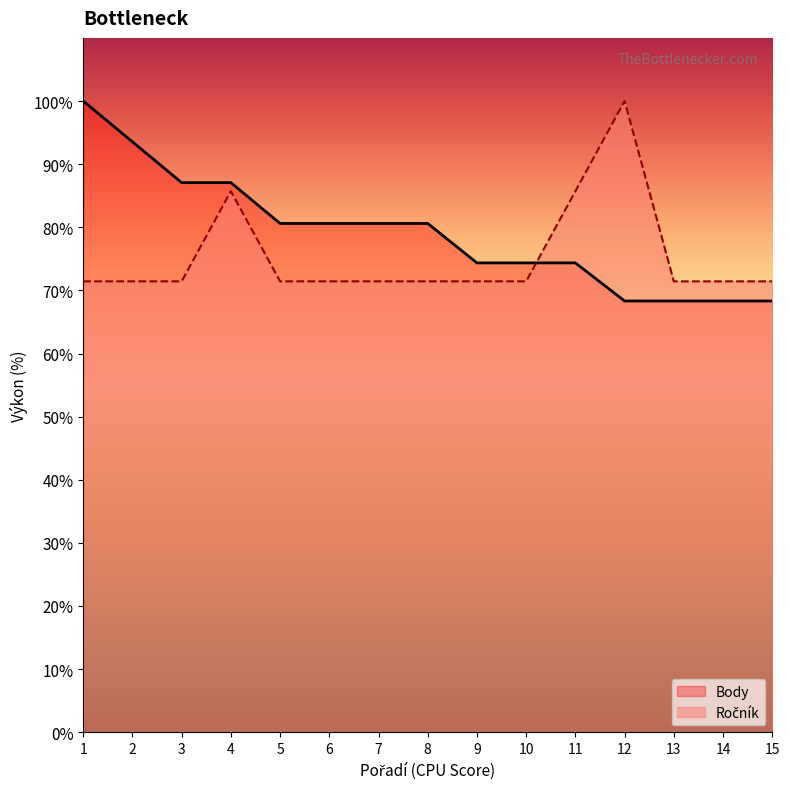

True or false: Ročník and Body intersect in this chart.

True